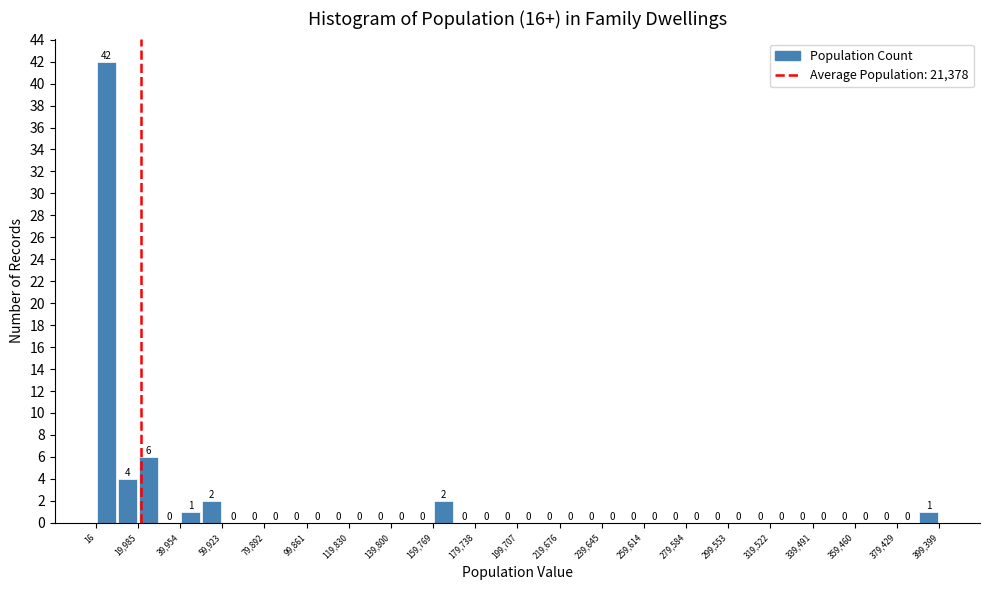

Reading left to right, list every bar in this chart as the range it spans on the x-axis followed by its height. The bar edges are not printed on the chart, so give them approximately, as read against the axis.

0 to 10000: 42
10000 to 20000: 4
20000 to 30000: 6
30000 to 40000: 0
40000 to 50000: 1
50000 to 60000: 2
60000 to 70000: 0
70000 to 80000: 0
80000 to 90000: 0
90000 to 100000: 0
100000 to 110000: 0
110000 to 120000: 0
120000 to 130000: 0
130000 to 140000: 0
140000 to 150000: 0
150000 to 160000: 0
160000 to 170000: 2
170000 to 180000: 0
180000 to 190000: 0
190000 to 200000: 0
200000 to 210000: 0
210000 to 220000: 0
220000 to 230000: 0
230000 to 240000: 0
240000 to 250000: 0
250000 to 260000: 0
260000 to 270000: 0
270000 to 280000: 0
280000 to 290000: 0
290000 to 300000: 0
300000 to 310000: 0
310000 to 320000: 0
320000 to 330000: 0
330000 to 340000: 0
340000 to 350000: 0
350000 to 360000: 0
360000 to 370000: 0
370000 to 380000: 0
380000 to 390000: 0
390000 to 400000: 1